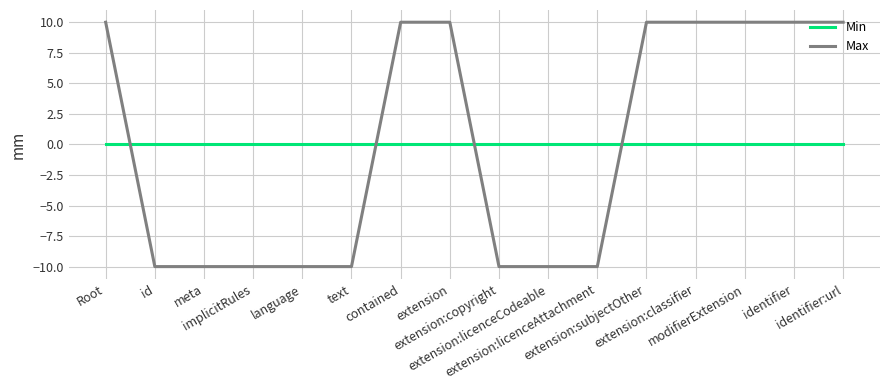

What is the minimum value shown in the chart?

-10